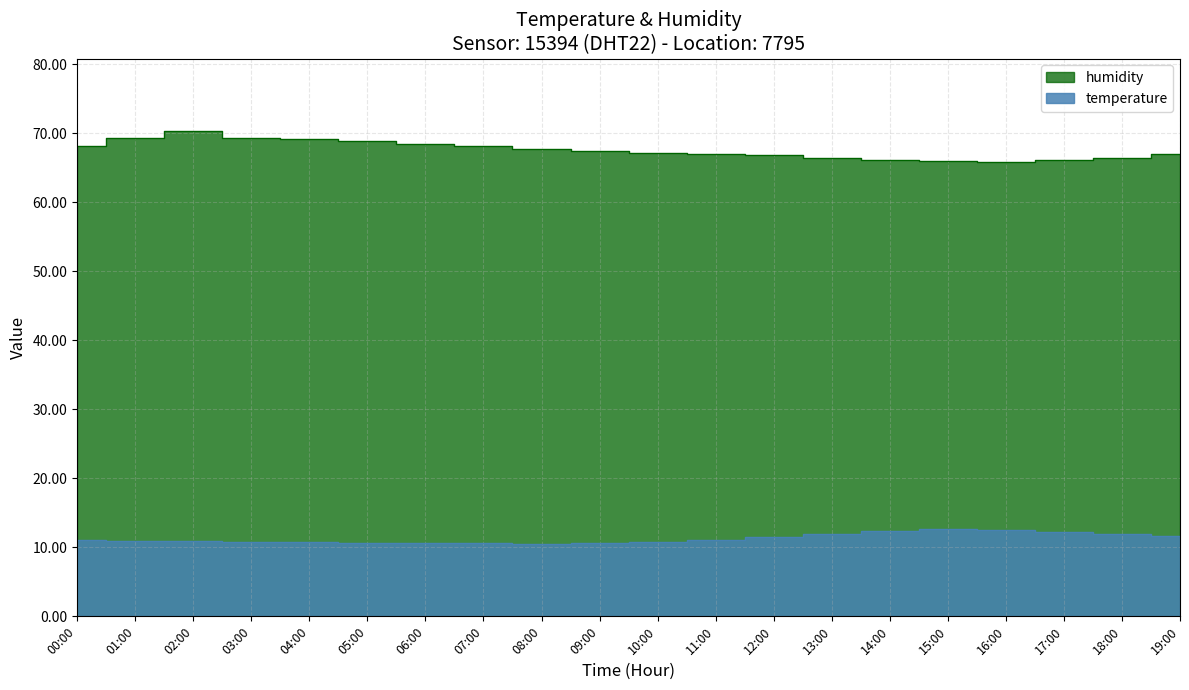

What is the sum of all temperature values?

226.0